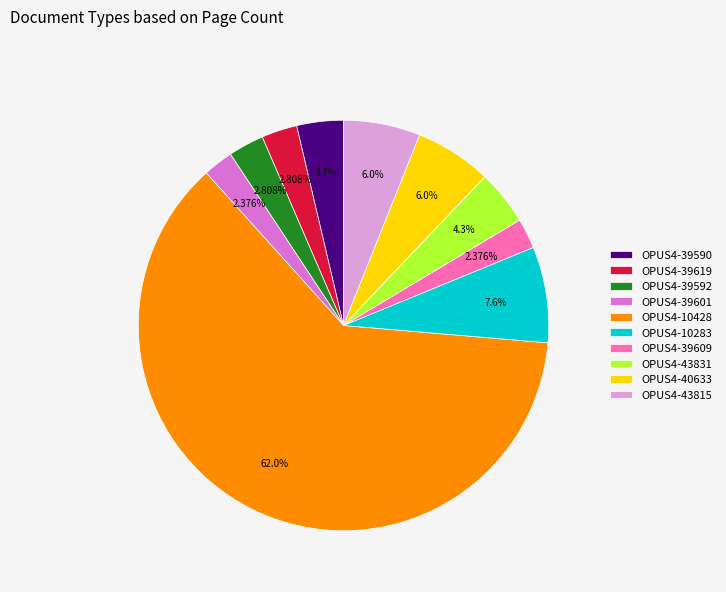

The OPUS4-39592 slice represents 3% of the pie. True or false?

True